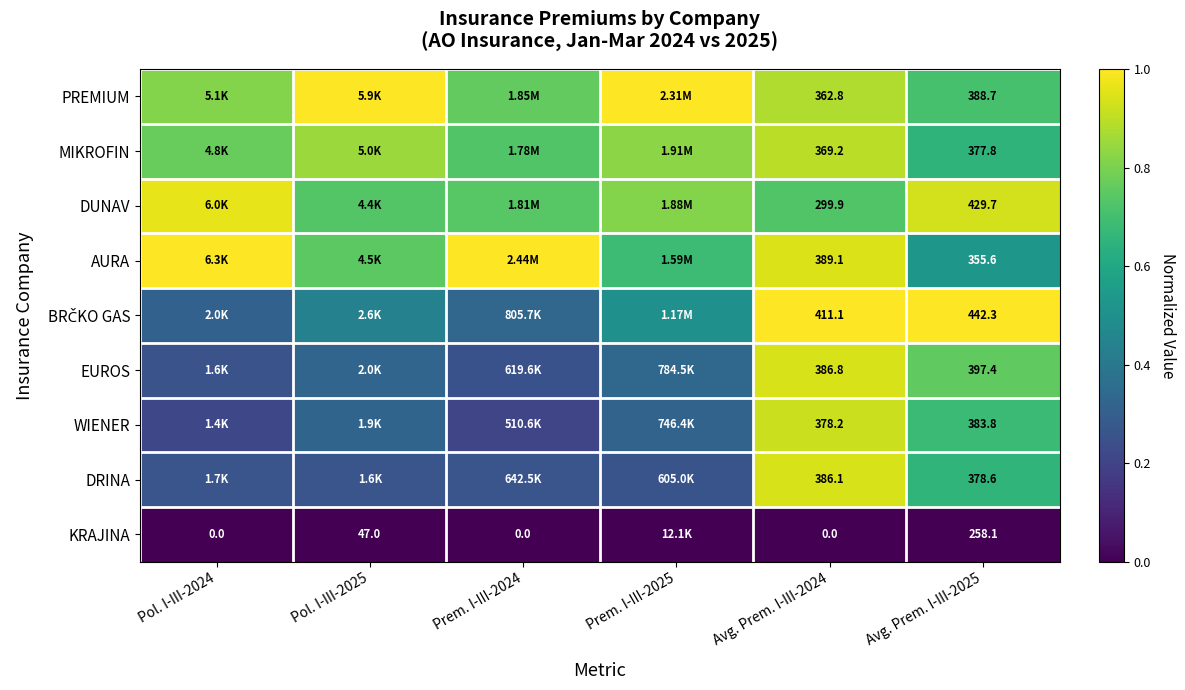

Rank the series at Avg. Prem. I-III-2025 from highest to lowest value.

BRČKO GAS, DUNAV, EUROS, PREMIUM, WIENER, DRINA, MIKROFIN, AURA, KRAJINA